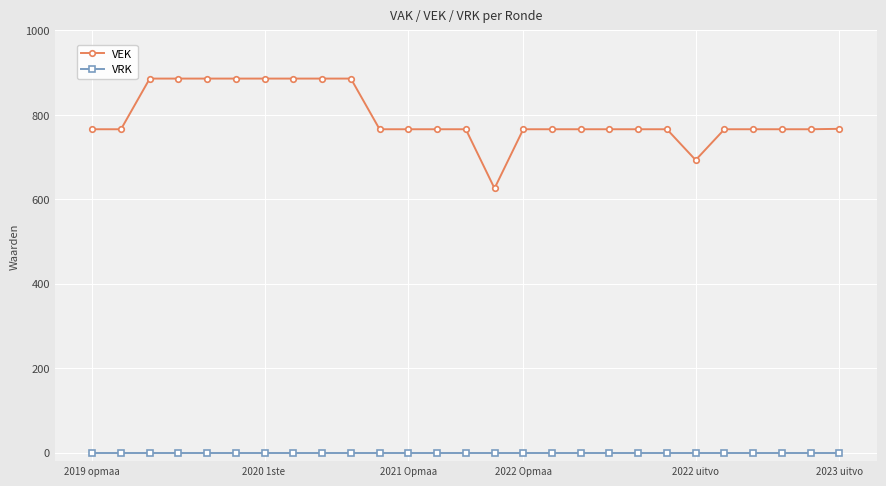

What is the sum of all VEK values?

21430